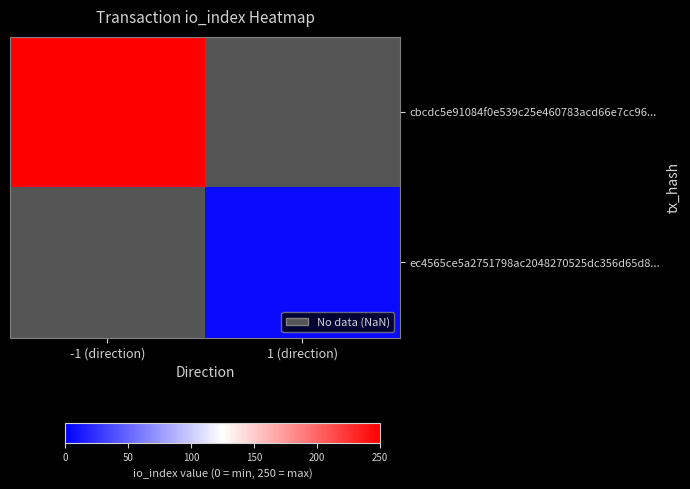

Rank the series by their average value, from highest to lowest.

cbcdc5e91084f0e539c25e460783acd66e7cc96..., ec4565ce5a2751798ac2048270525dc356d65d8...